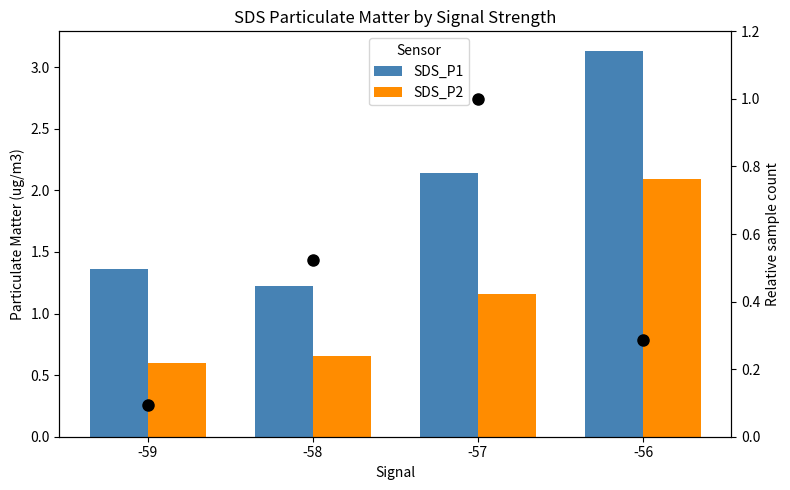

True or false: Relative sample count has a value of 0.3 at -56.

True